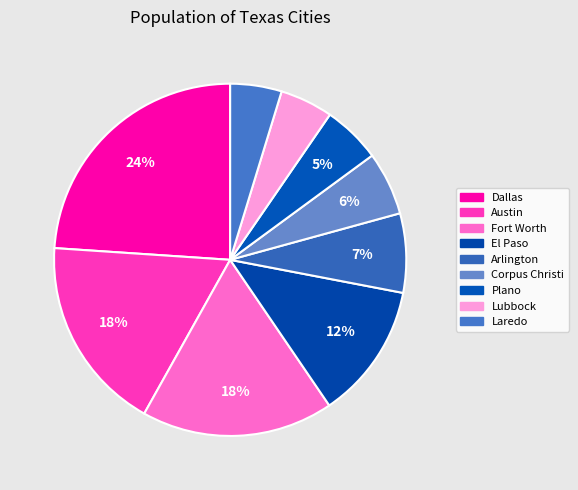

The Laredo slice represents 13% of the pie. True or false?

False